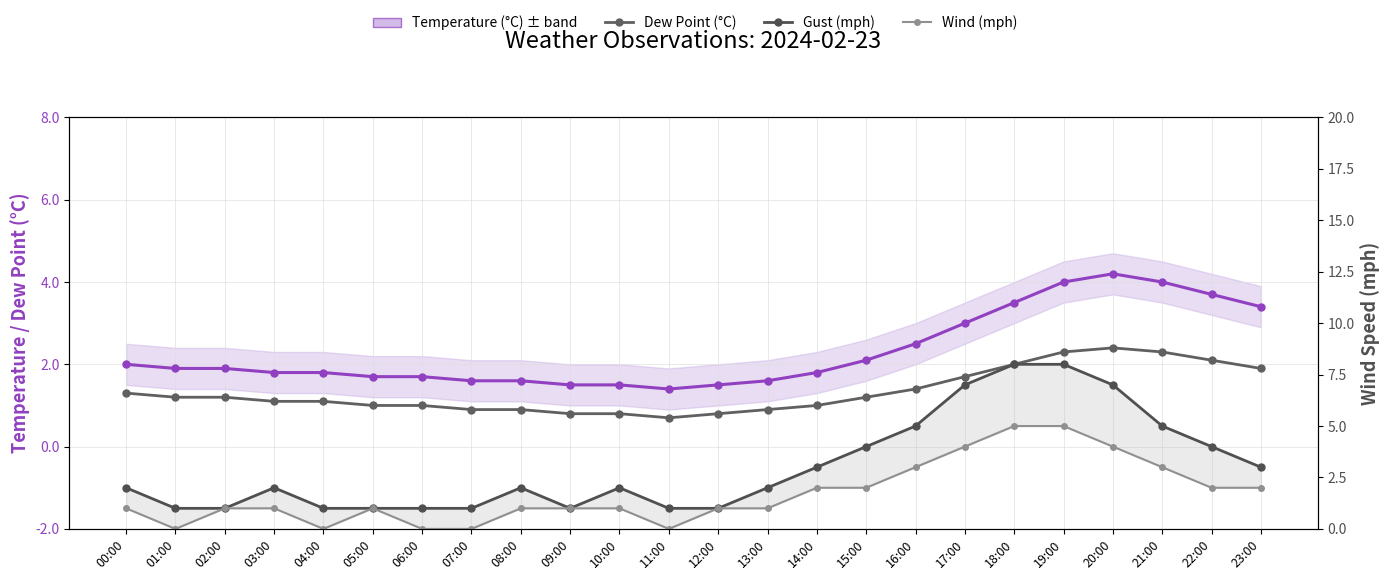

How many data points does each series have?

24